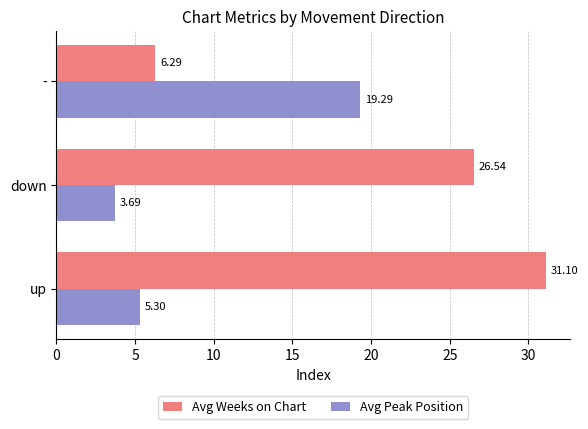

Rank the categories by Avg Peak Position value from highest to lowest.

-, up, down